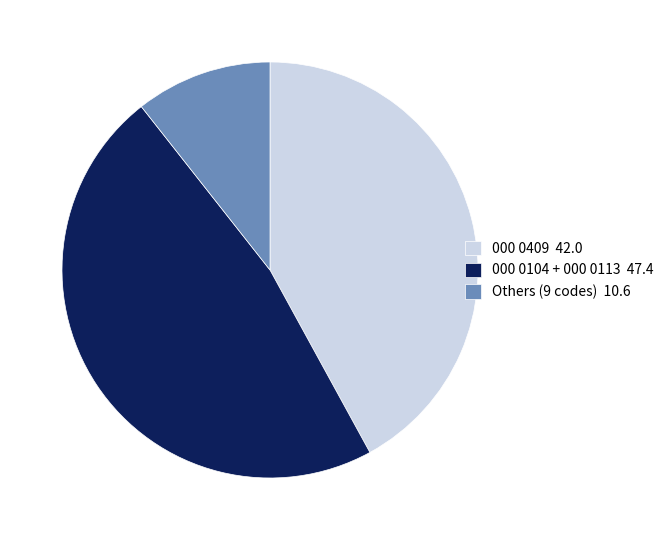

How many slices are in this pie chart?

3